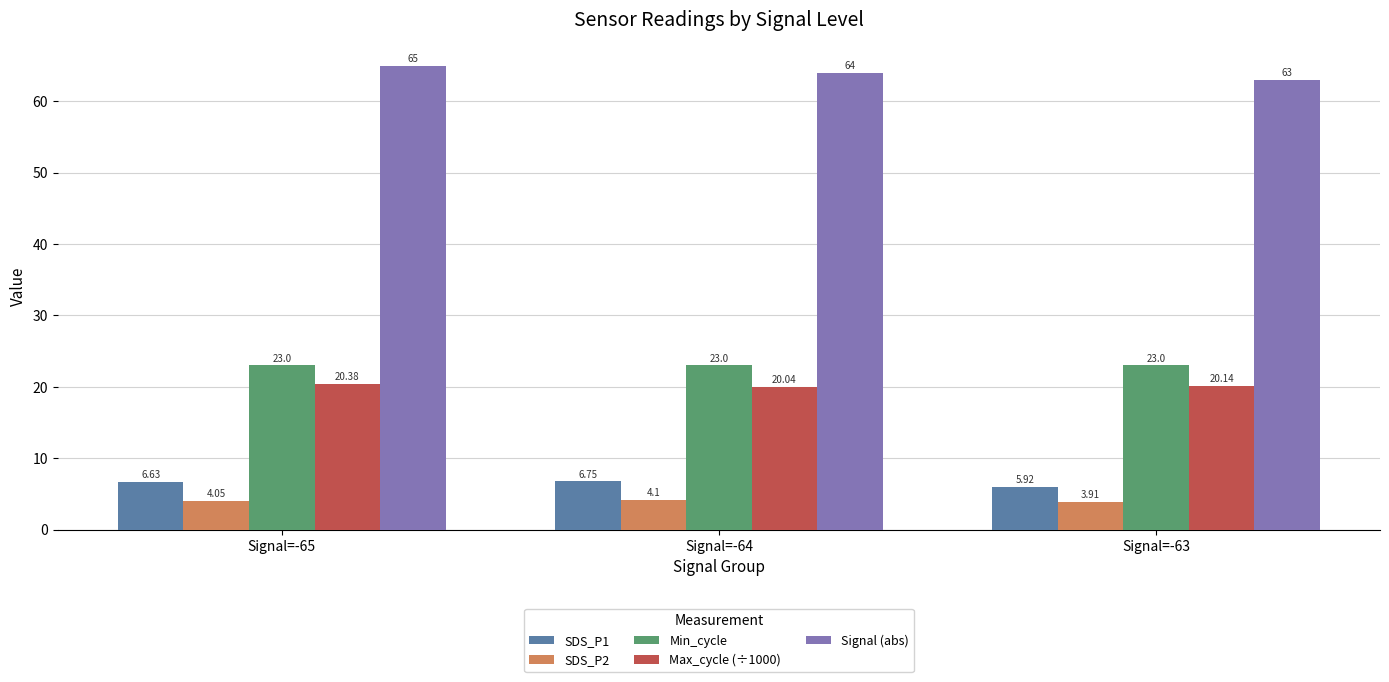

True or false: Max_cycle (÷1000) has a value of 13.4 at Signal=-63.

False